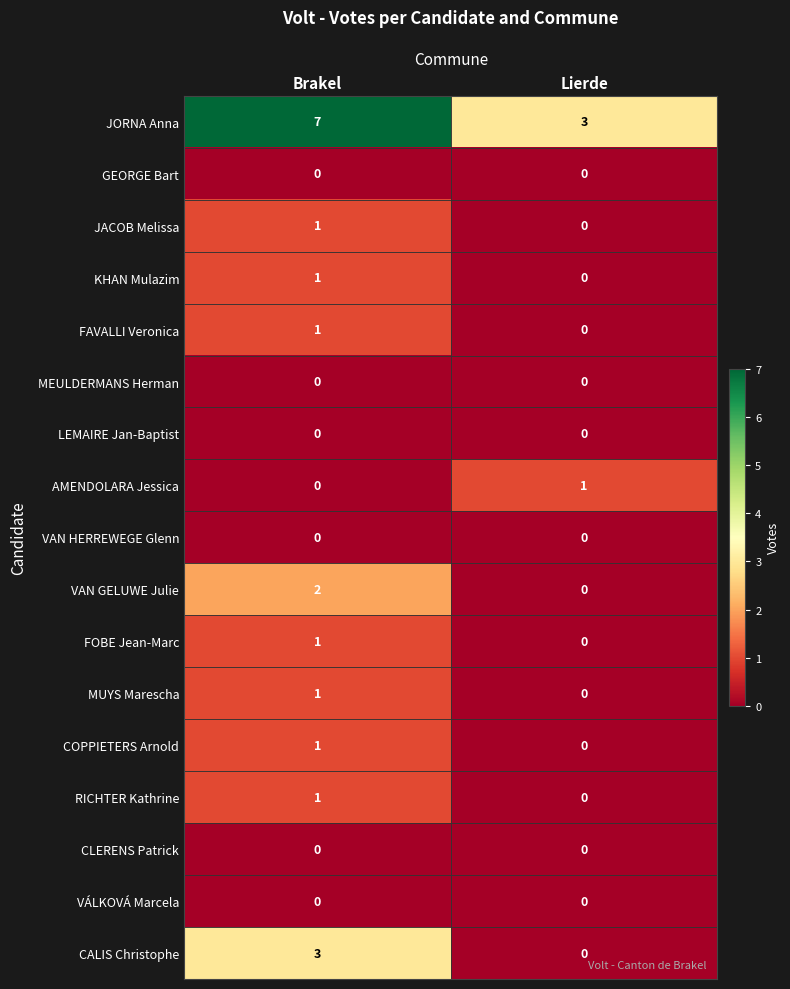

Which series has the widest spread of values?

JORNA Anna